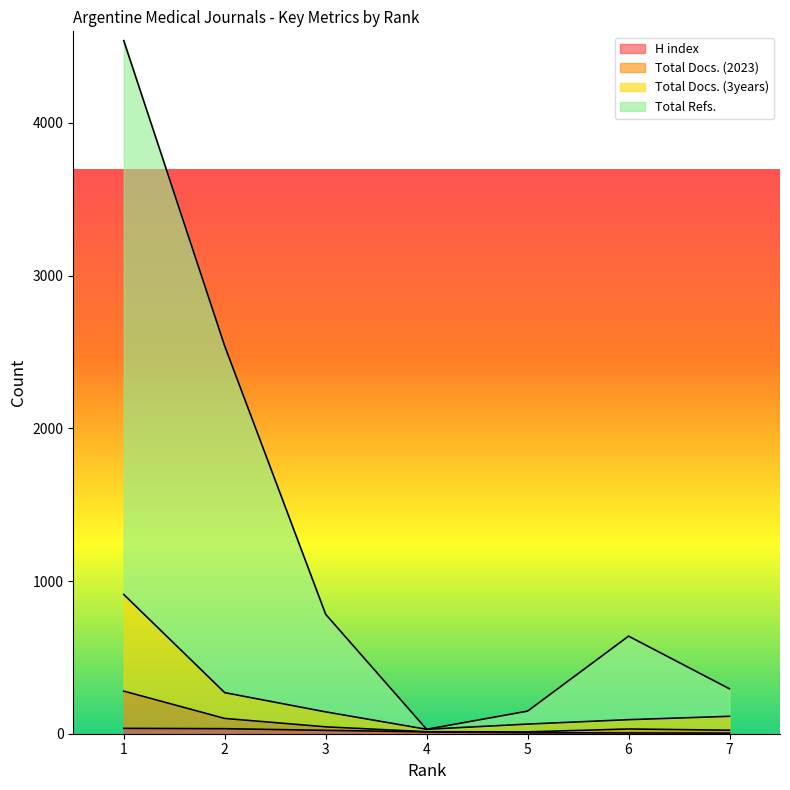

Where does the Total Refs. series first go above 639?

1